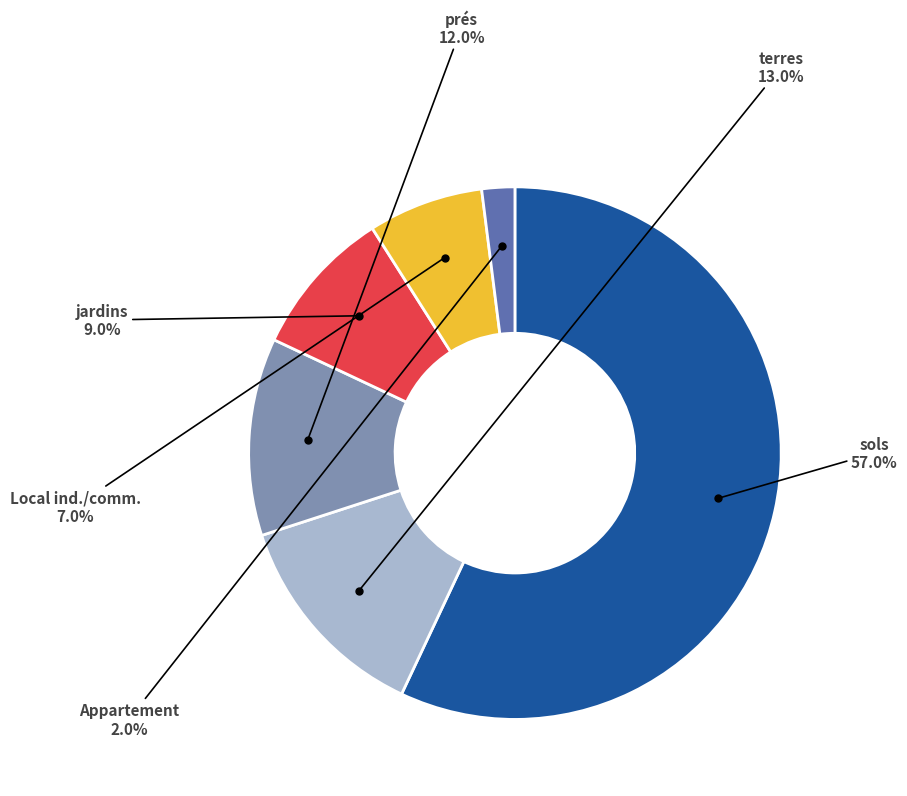

Is there a majority slice in this chart?

Yes